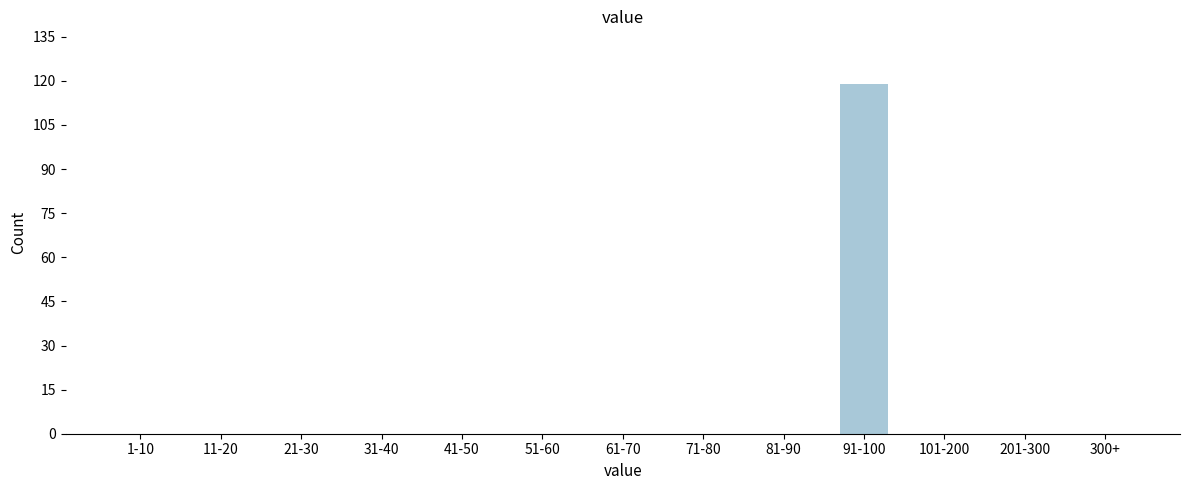

Reading left to right, list all the values displayed in this chart.

1-10=0	11-20=0	21-30=0	31-40=0	41-50=0	51-60=0	61-70=0	71-80=0	81-90=0	91-100=119	101-200=0	201-300=0	300+=0